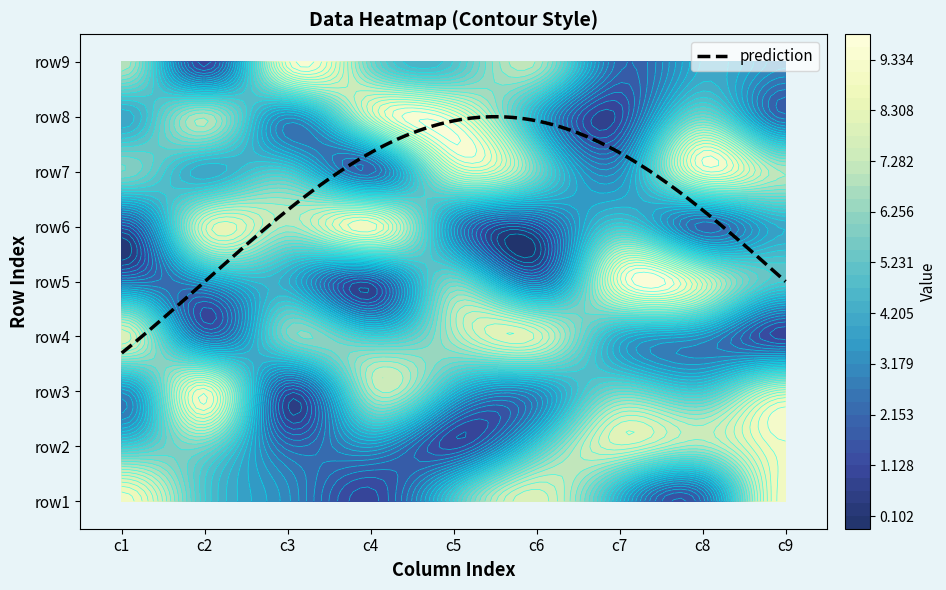

Reading left to right, extract all data points from this chart.

row1: 9	5	3	1	5	8	4	2	9
row2: 5	6	2	3	1	5	8	7	9
row3: 3	9	1	7	4	3	6	5	8
row4: 8	2	6	5	7	8	4	3	1
row5: 2	3	4	1	6	2	9	8	5
row6: 1	8	7	9	3	1	5	2	4
row7: 6	4	5	2	8	6	3	9	7
row8: 4	7	3	8	9	4	1	6	2
row9: 7	1	9	6	5	7	2	4	3